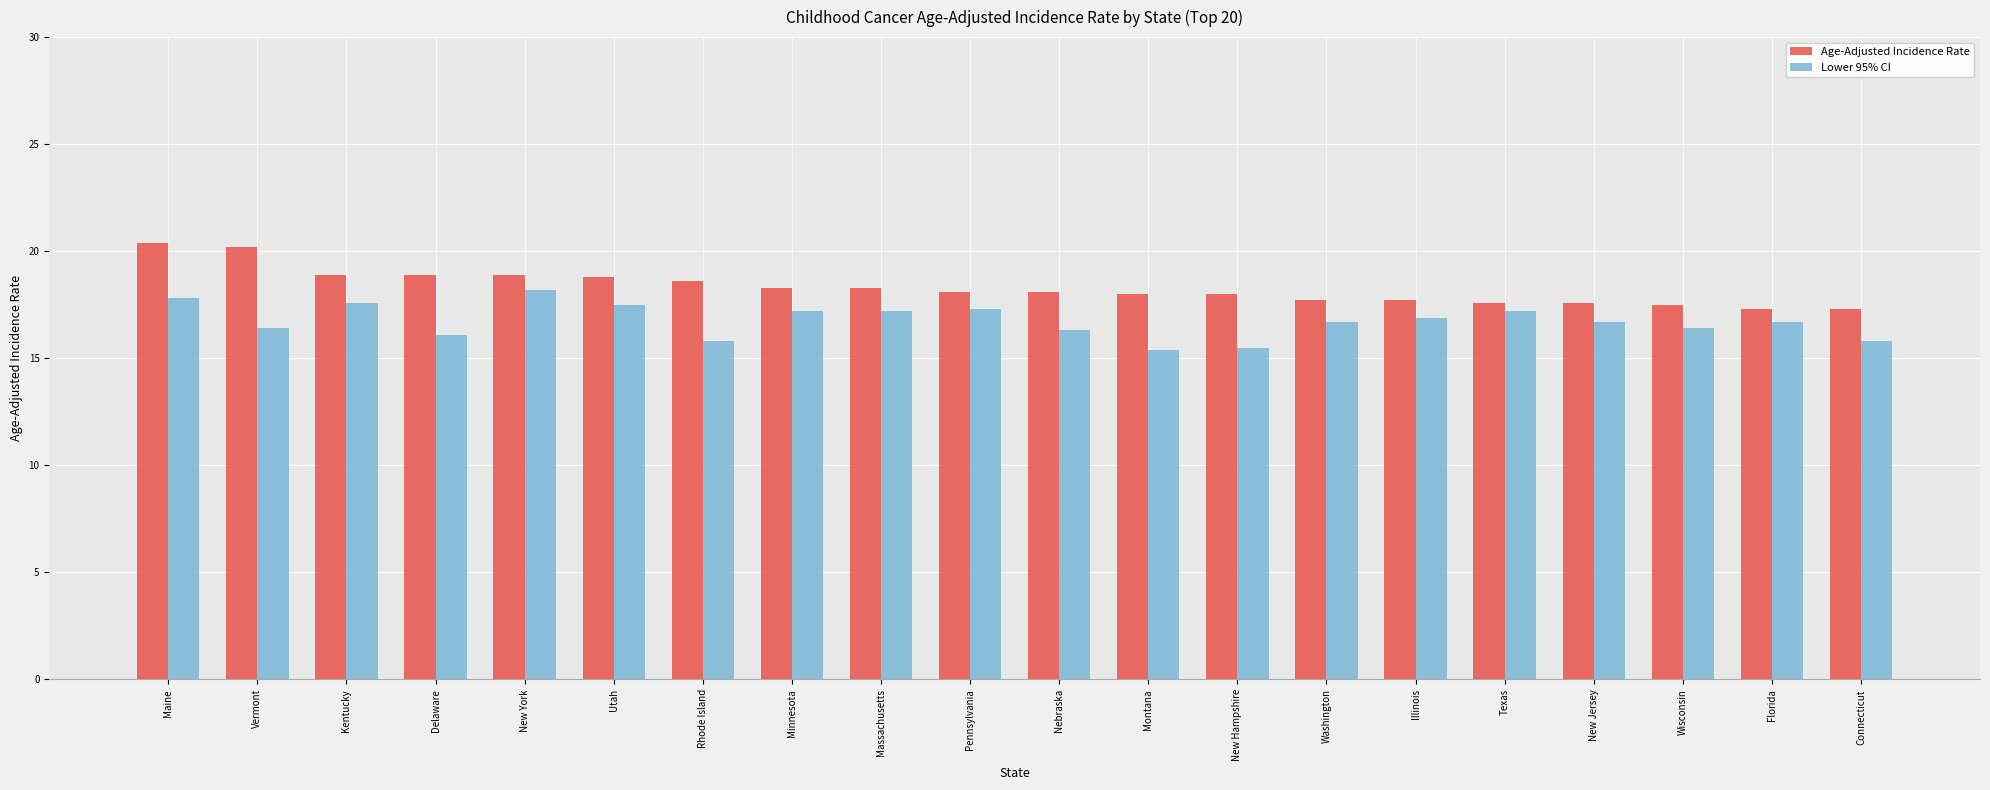

Count the number of categories in the chart.

20